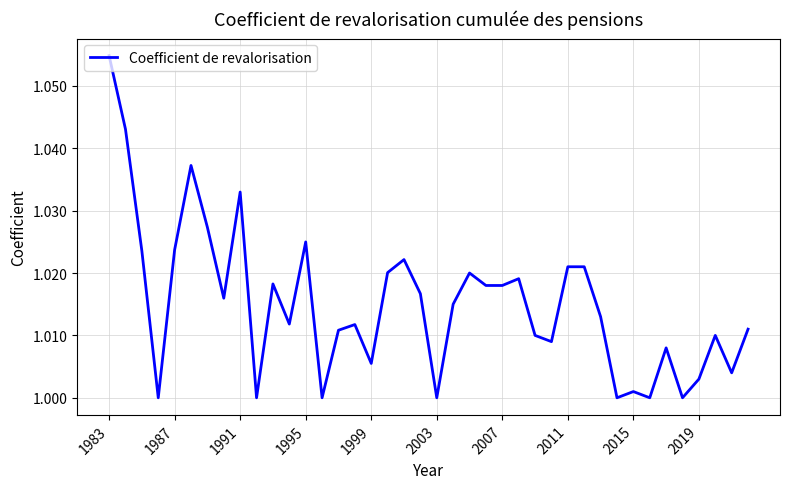

Reading left to right, list all the values displayed in this chart.

1.1	1.0	1.0	1.0	1.0	1.0	1.0	1.0	1.0	1.0	1.0	1.0	1.0	1.0	1.0	1.0	1.0	1.0	1.0	1.0	1.0	1.0	1.0	1.0	1.0	1.0	1.0	1.0	1.0	1.0	1.0	1.0	1.0	1.0	1.0	1.0	1.0	1.0	1.0	1.0